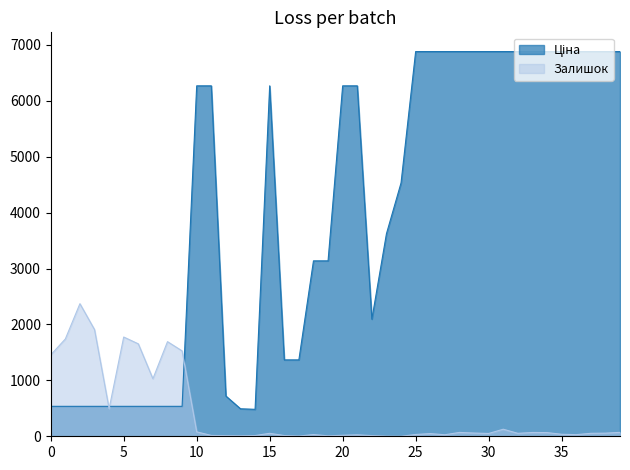

What is the highest value of the Залишок series?

2371.0